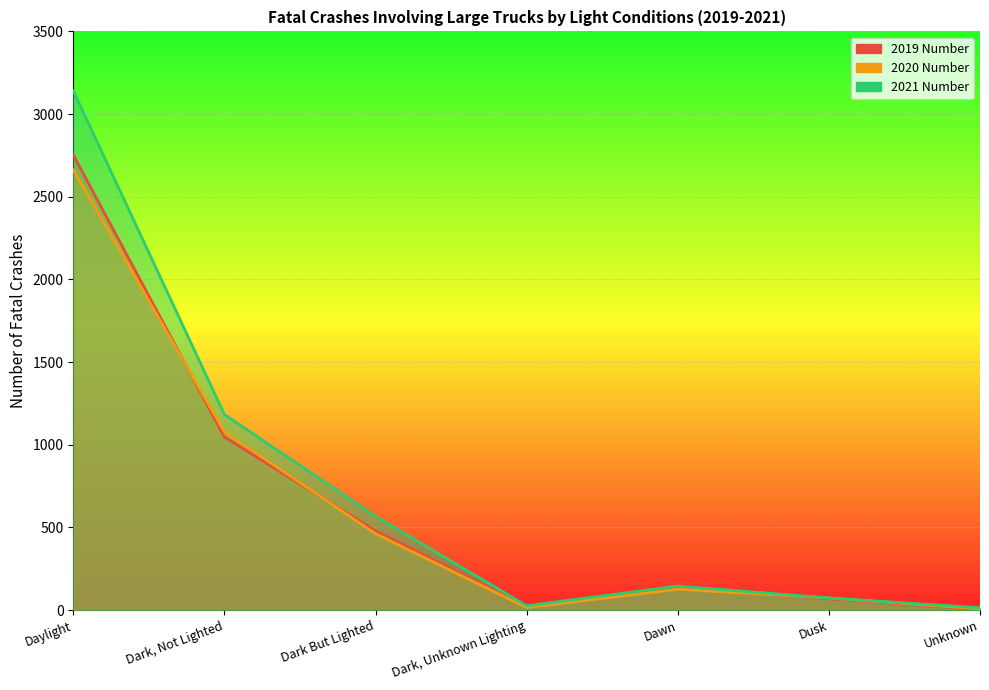

What is the difference between the 2020 Number values at Dark, Unknown Lighting and Daylight?

2647